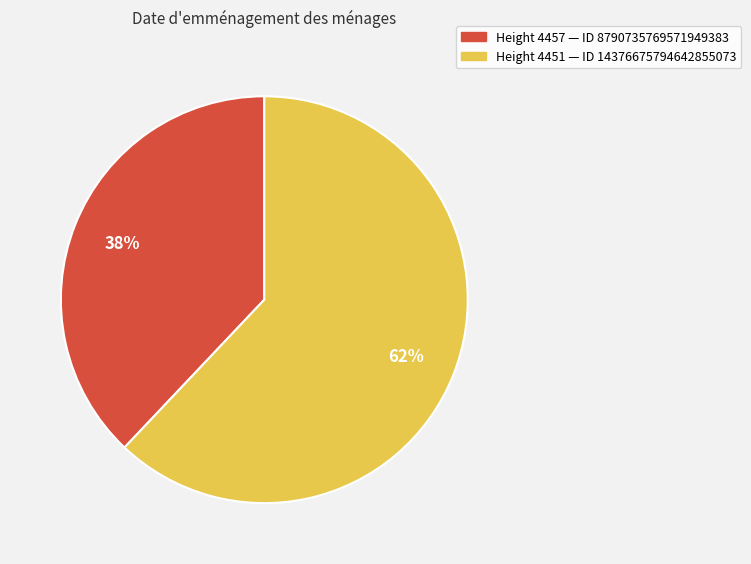

Is there any slice that represents more than half of the pie?

Yes